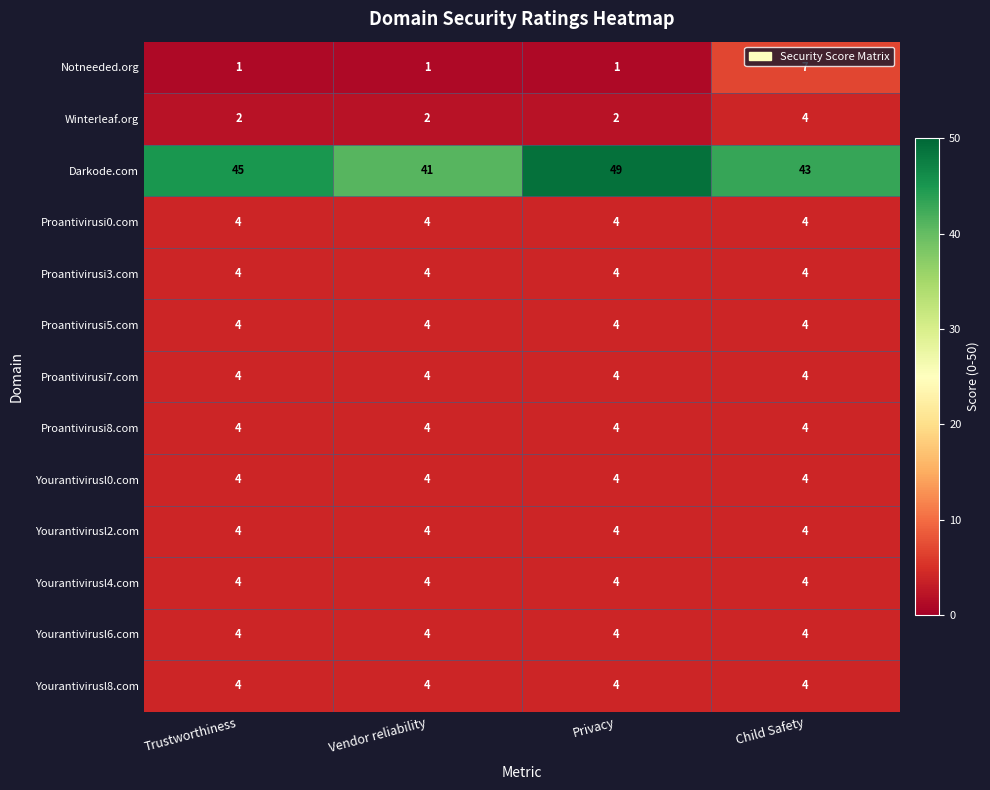

What is the difference between the highest and lowest values at Privacy?

48